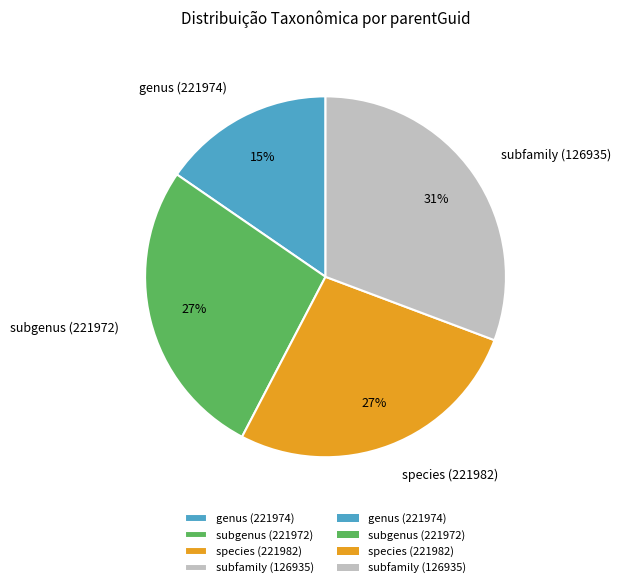

What is the smallest slice in the pie chart?

genus (221974)